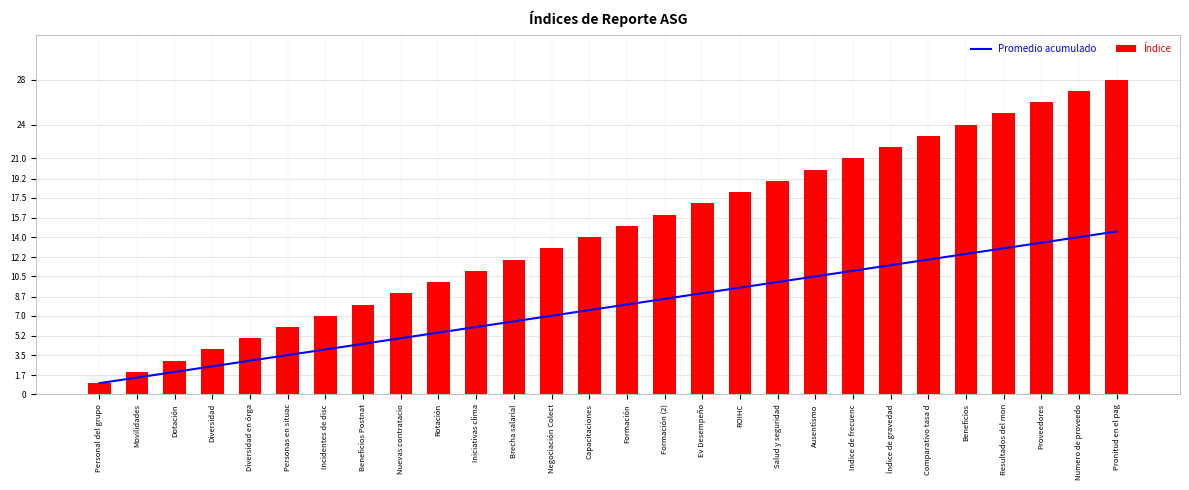

What are all the series names shown in the legend?

Promedio acumulado, Índice